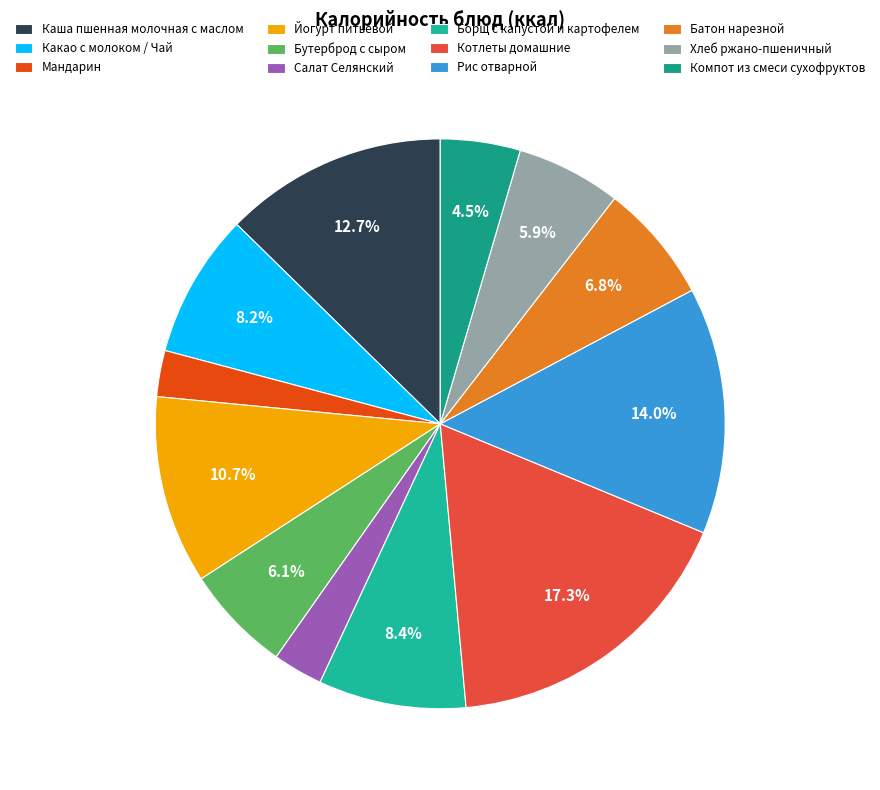

How much of the chart is everything except Борщ с капустой и картофелем?

91.6%